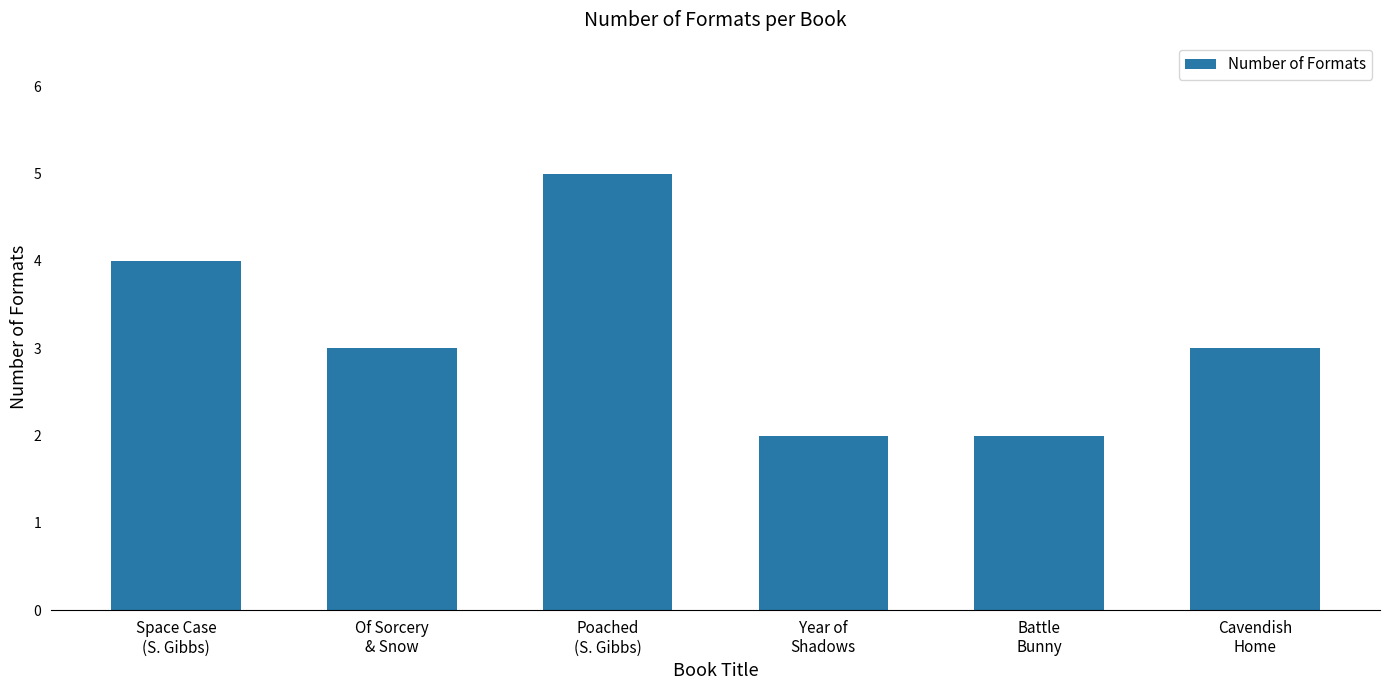

How many series are shown in this chart?

1